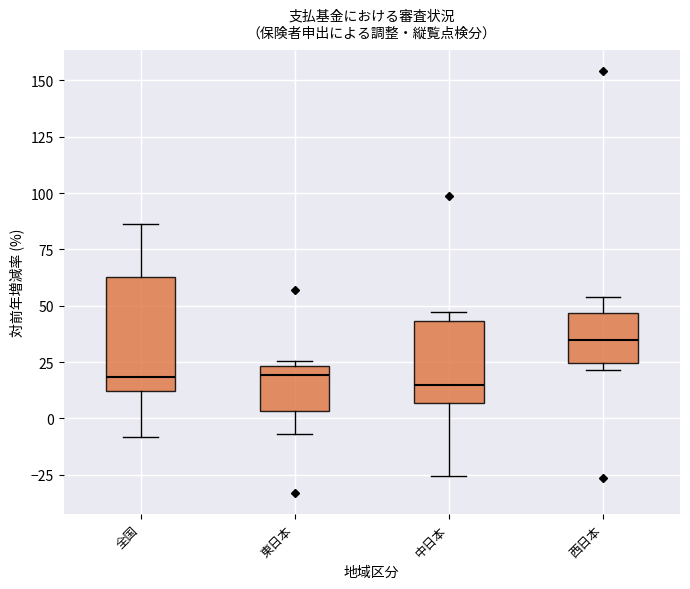

Reading left to right, read every box against the y-axis: the position of its median line, the range the box covers, and the ends of its whiskers. The values are not printed on the chart, so give them approximately, as read against the axis.

全国: median 20, box 10 to 65, whiskers -10 to 85
東日本: median 20, box 5 to 25, whiskers -5 to 25 (just above the box's upper edge)
中日本: median 15, box 5 to 45, whiskers -25 to 45 (just above the box's upper edge)
西日本: median 35, box 25 to 45, whiskers 20 to 55